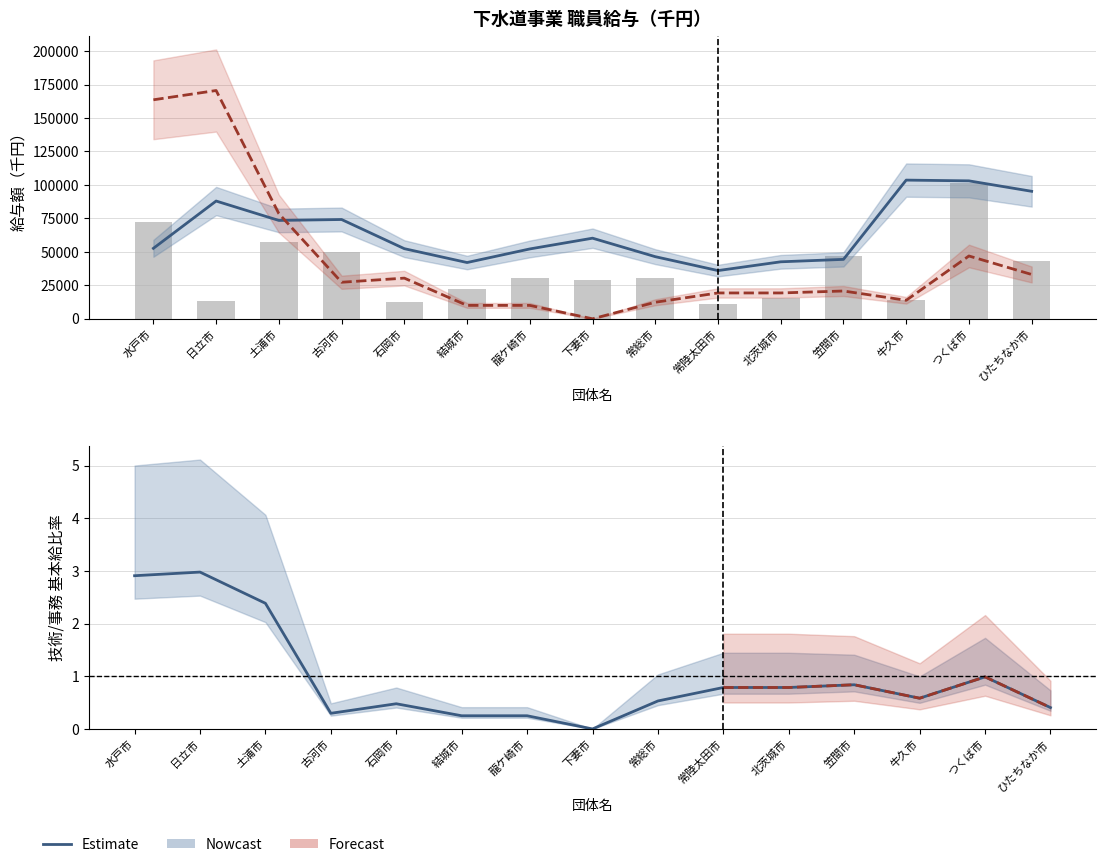

Reading right to left, extract all data points from this chart.

Estimate (事務): 95259.3	103063.7	103624.7	44397.3	42582.7	36030.7	46419.7	60233.3	52192.3	42039.3	52393.0	74189.0	73492.3	87989.7	52655.0
Estimate (技術): 33114.7	46939.7	13825.0	20772.7	19312.3	19312.3	12364.7	0.0	10012.7	10012.7	30382.7	27309.7	78566.0	170568.3	163628.7
事務職員_基本給: 43190.0	101425.0	13763.0	47046.0	15534.0	11245.0	30439.0	29203.0	30350.0	22366.0	12783.0	49975.0	57265.0	13309.0	72666.0
Estimate: 0.4	1.0	0.6	0.8	0.8	0.8	0.5	0.0	0.3	0.3	0.5	0.3	2.4	3.0	2.9